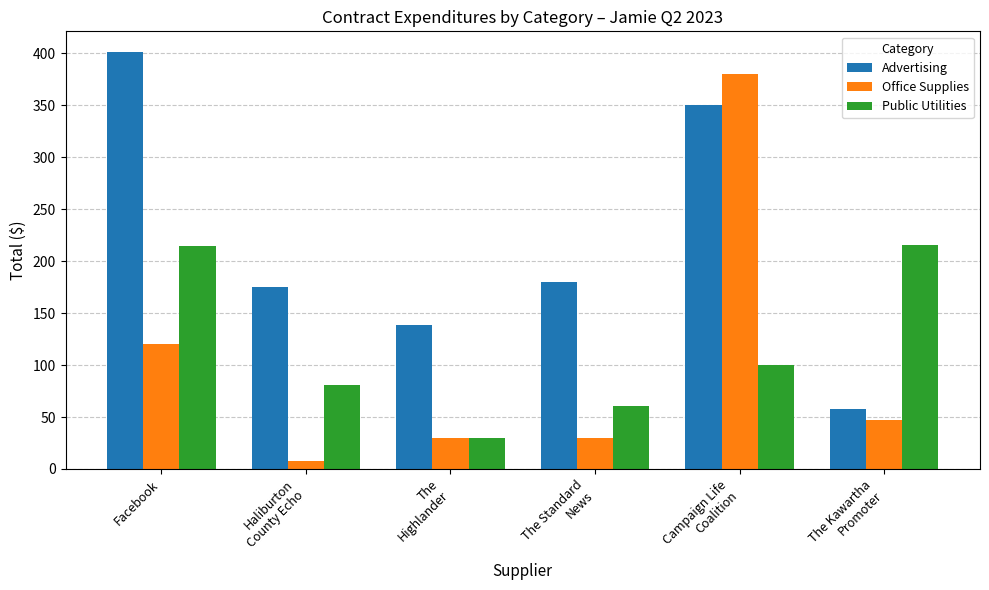

How many groups of bars are there?

6